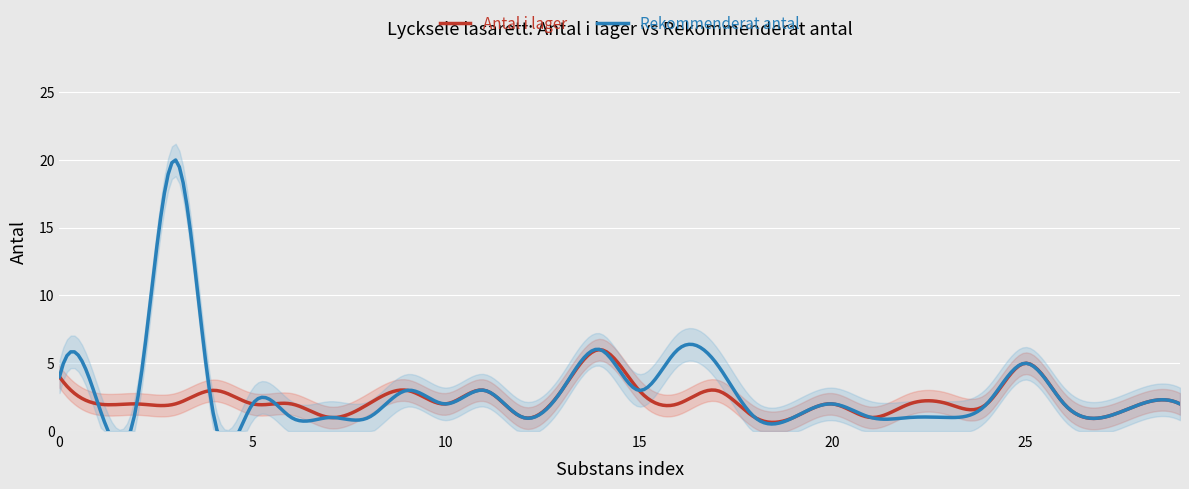

What is the maximum value for Antal i lager?

6.0